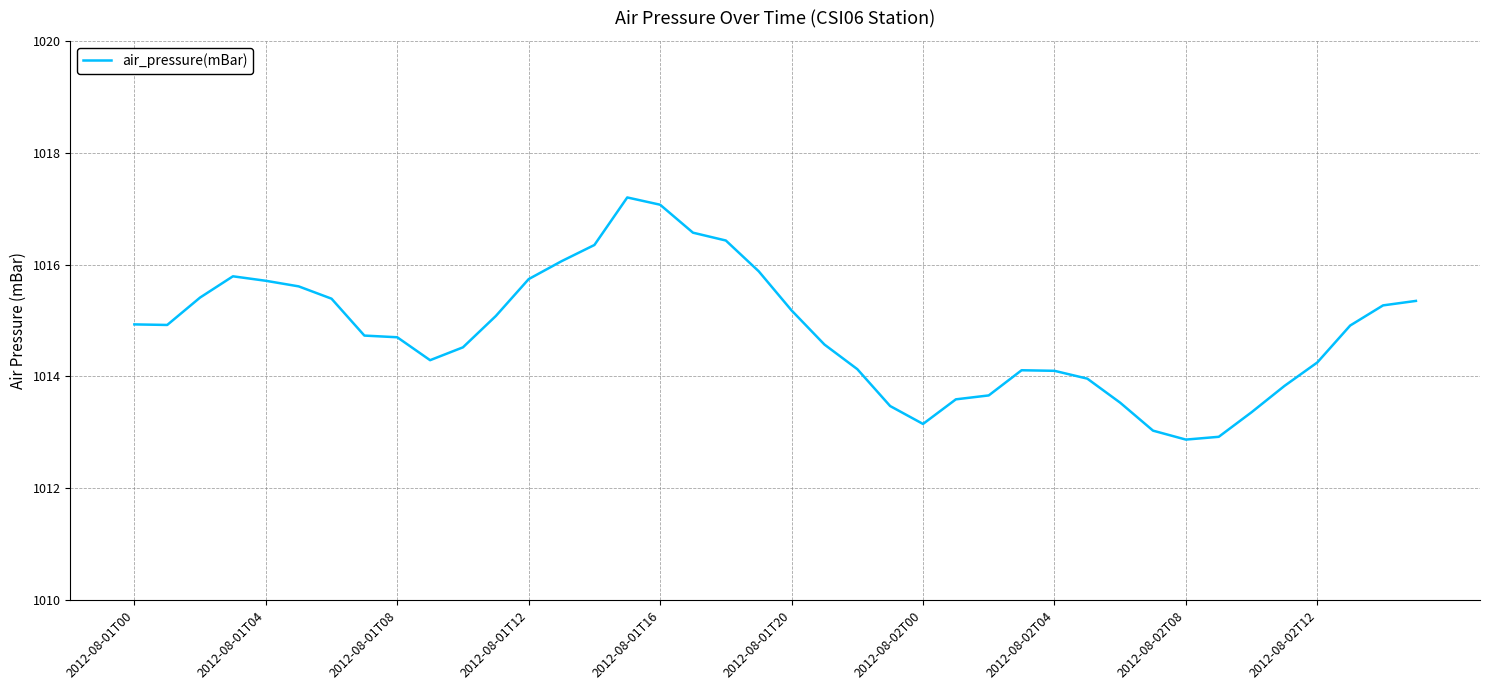

What is the minimum value shown in the chart?

1012.9